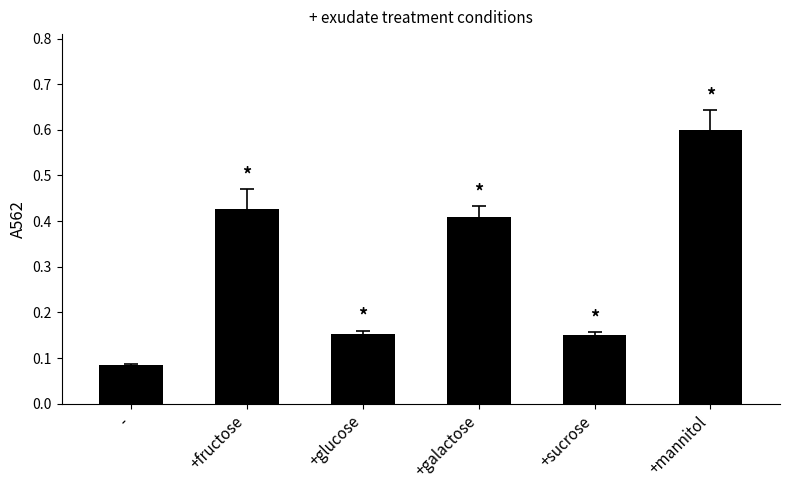

What is the greatest value displayed?

0.6